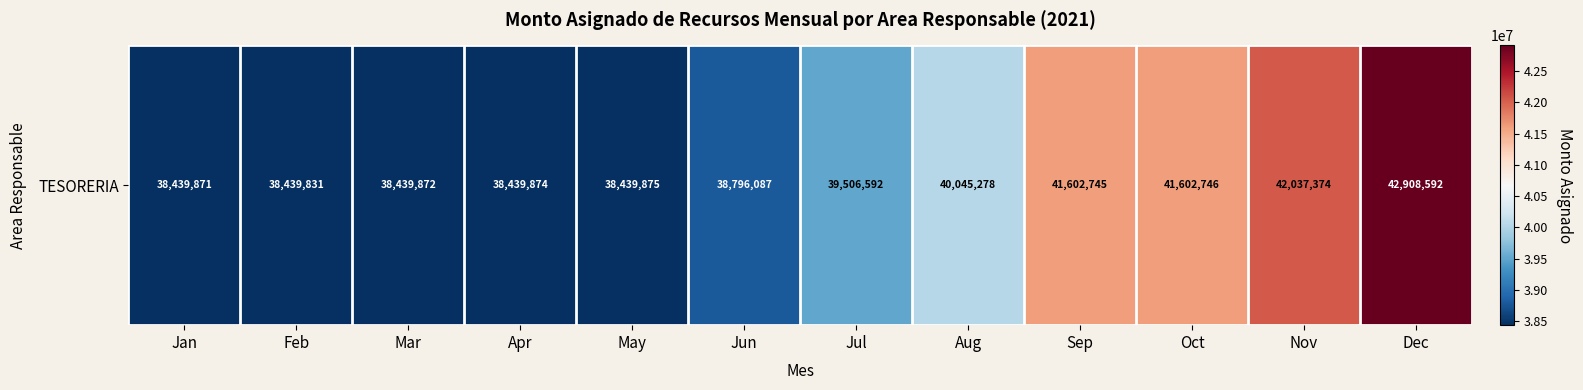

List the labels in order of value, smallest first.

Feb, Jan, Mar, Apr, May, Jun, Jul, Aug, Sep, Oct, Nov, Dec